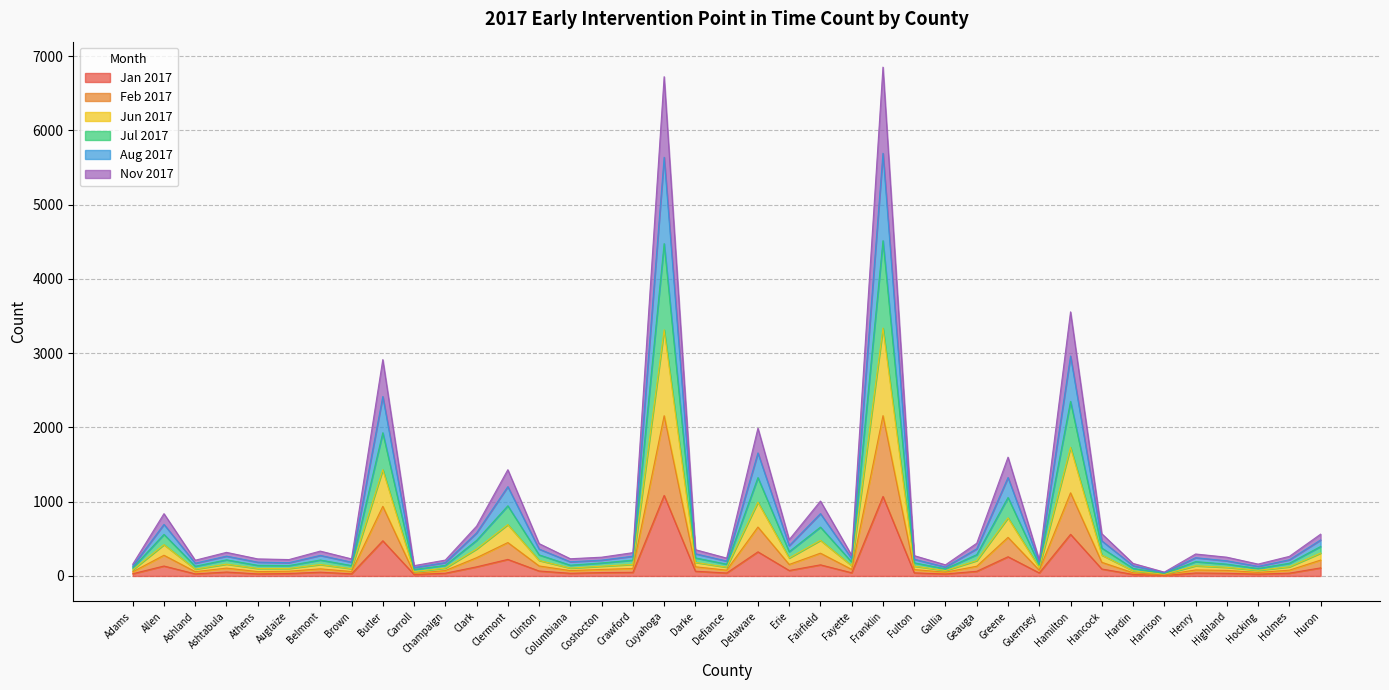

Rank the series by their average value, from highest to lowest.

Jun 2017, Jul 2017, Aug 2017, Nov 2017, Feb 2017, Jan 2017